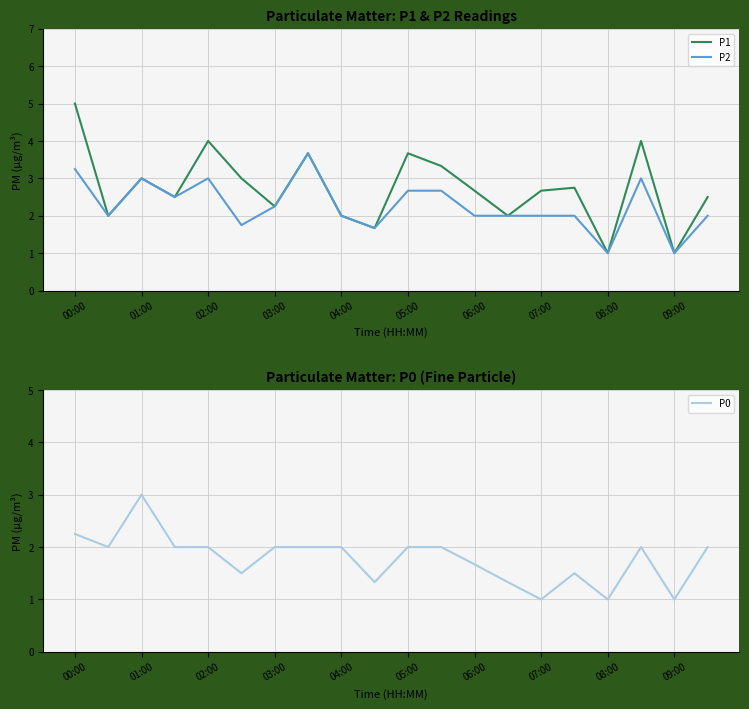

How many interior local peaks does the P1 series have?

6